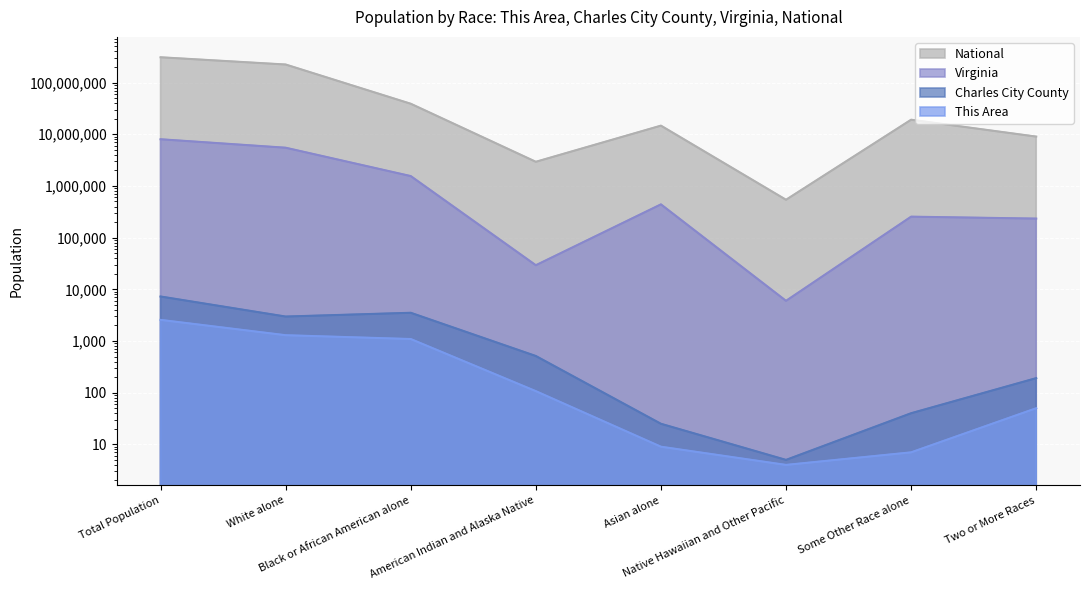

At which label is Charles City County closest to 3630?

Black or African American alone